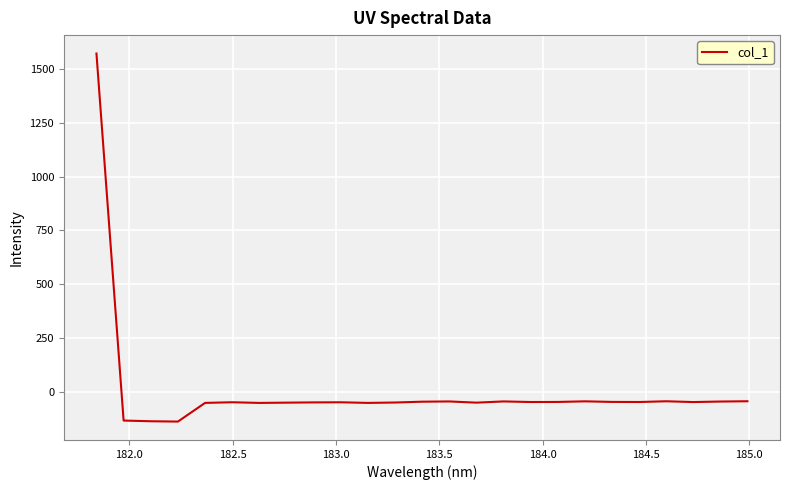

What is the minimum value shown in the chart?

-139.5